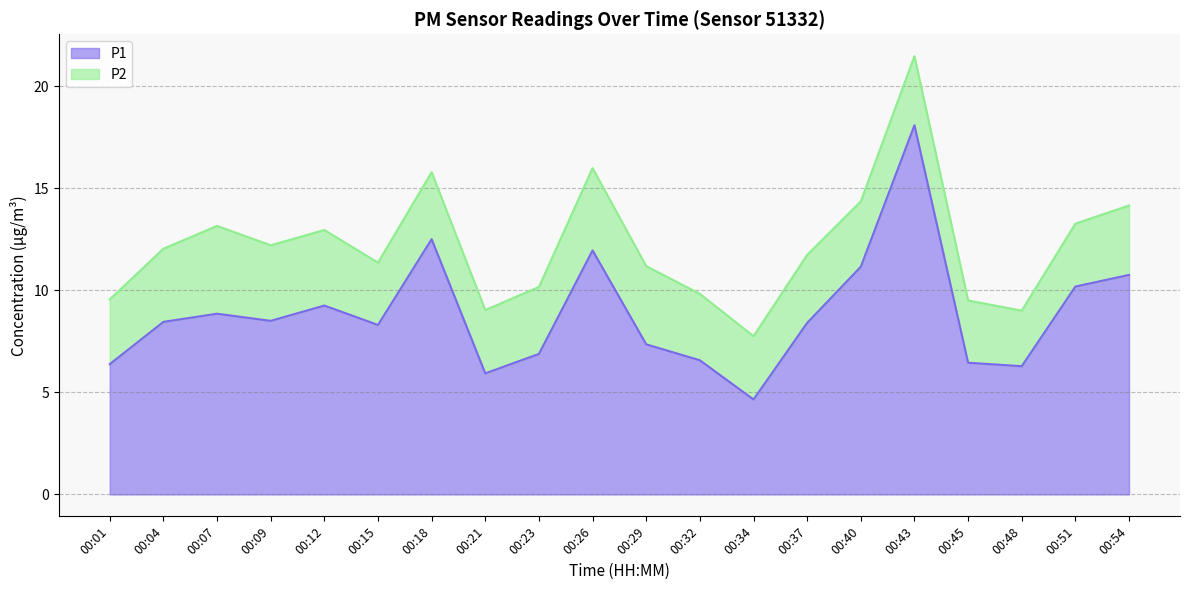

Does the chart have visible grid lines?

Yes